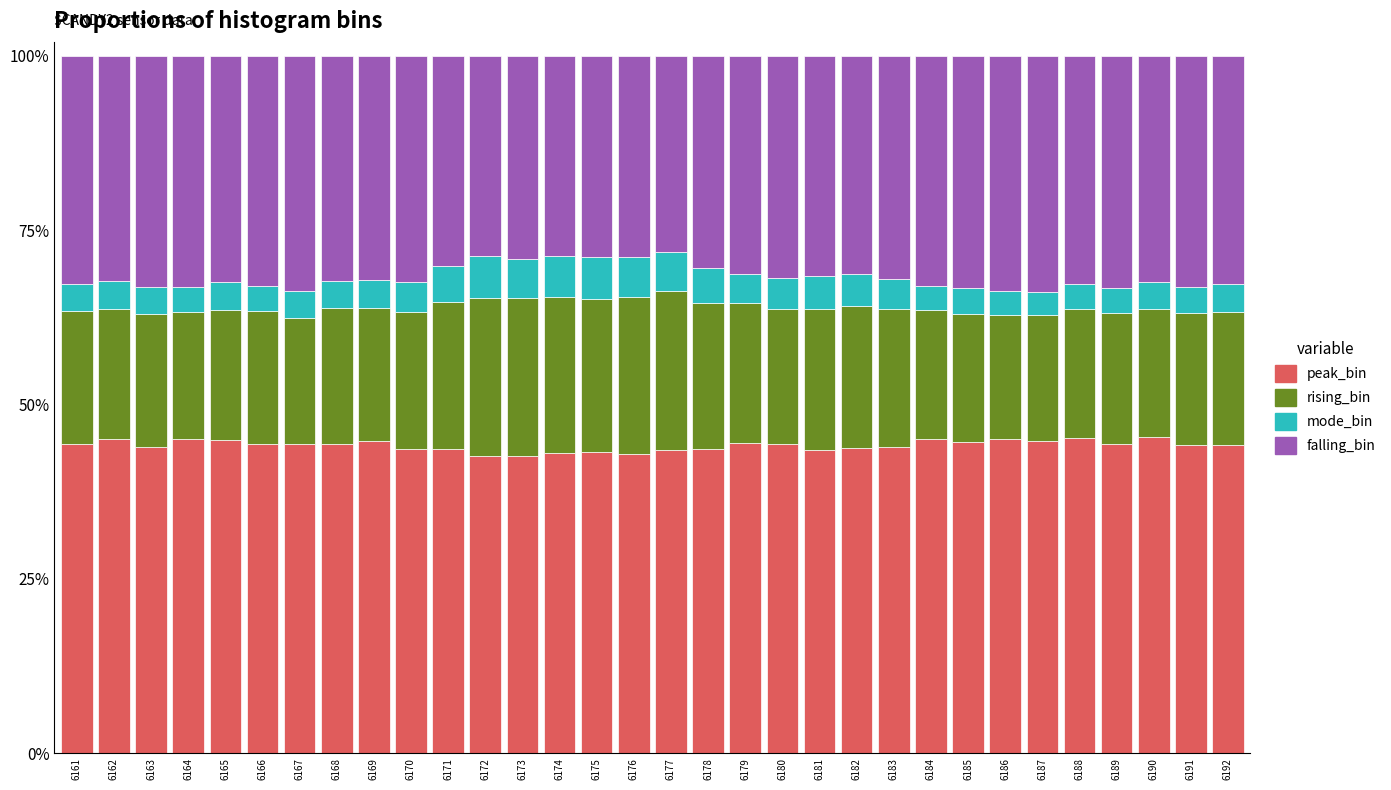

Does the chart contain any negative values?

No